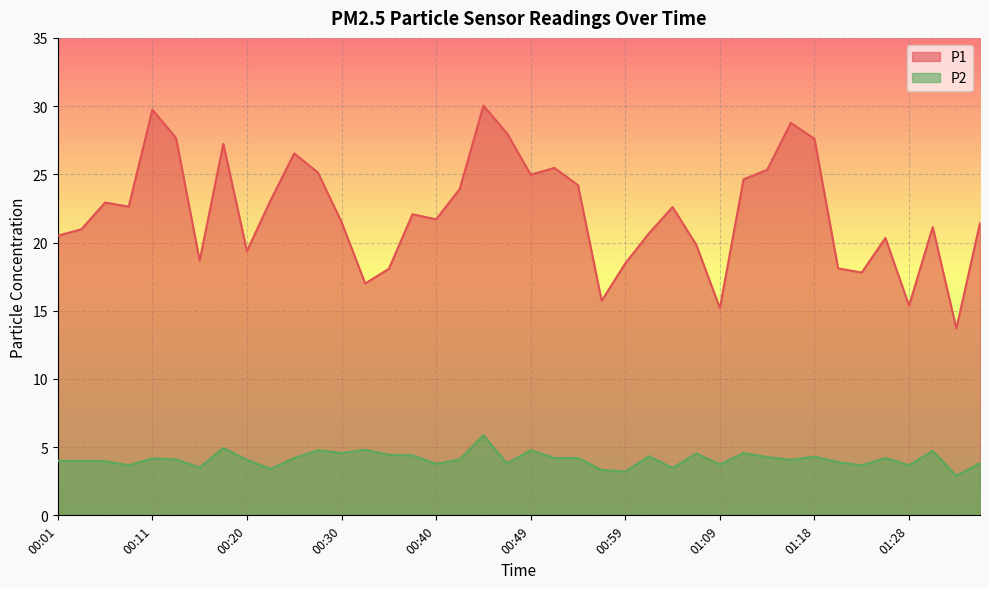

What is the label of the 14th point from the right?

01:04